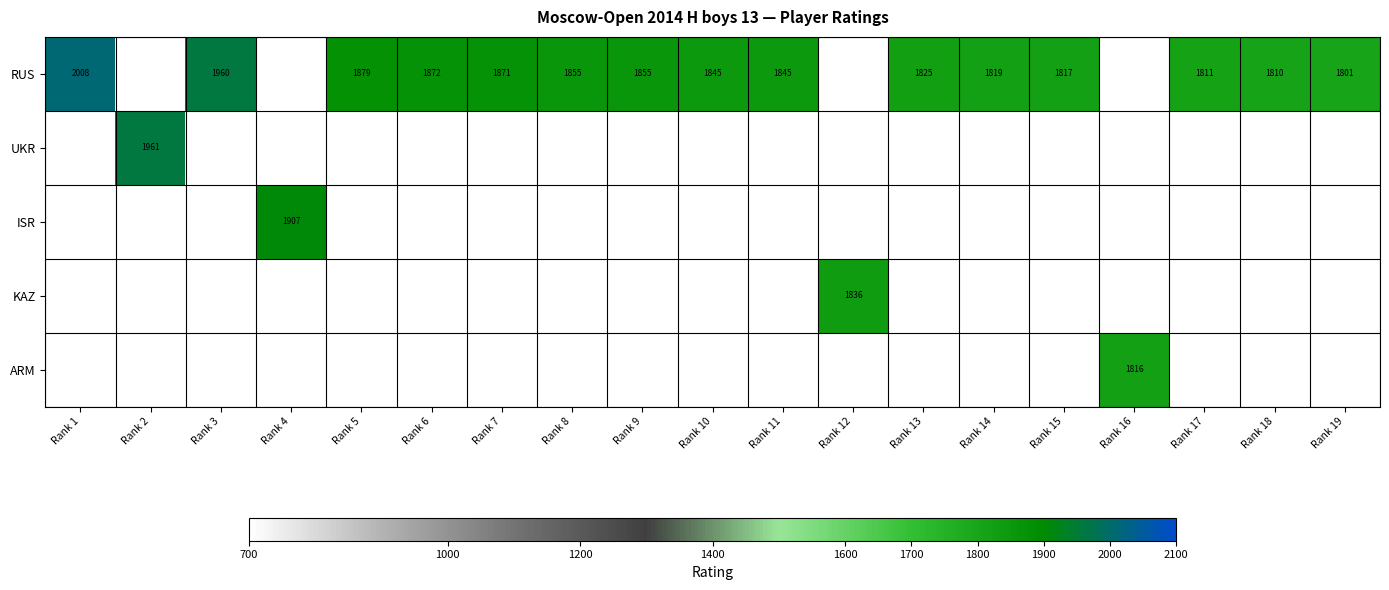

The RUS series shows 1845 at Rank 10. True or false?

True